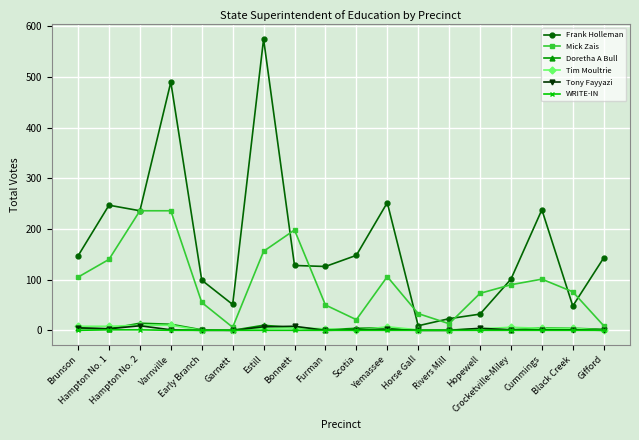

At how many categories does at least one series exceed 40?

16